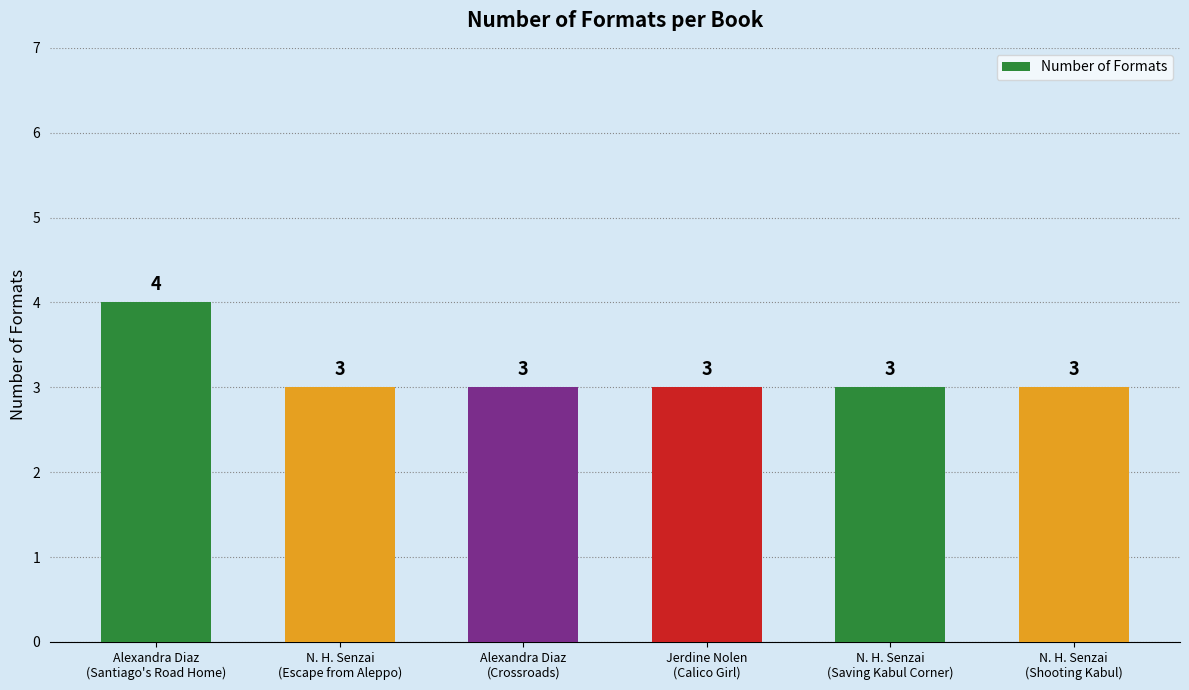

Count the values in the range 3 to 4.

6